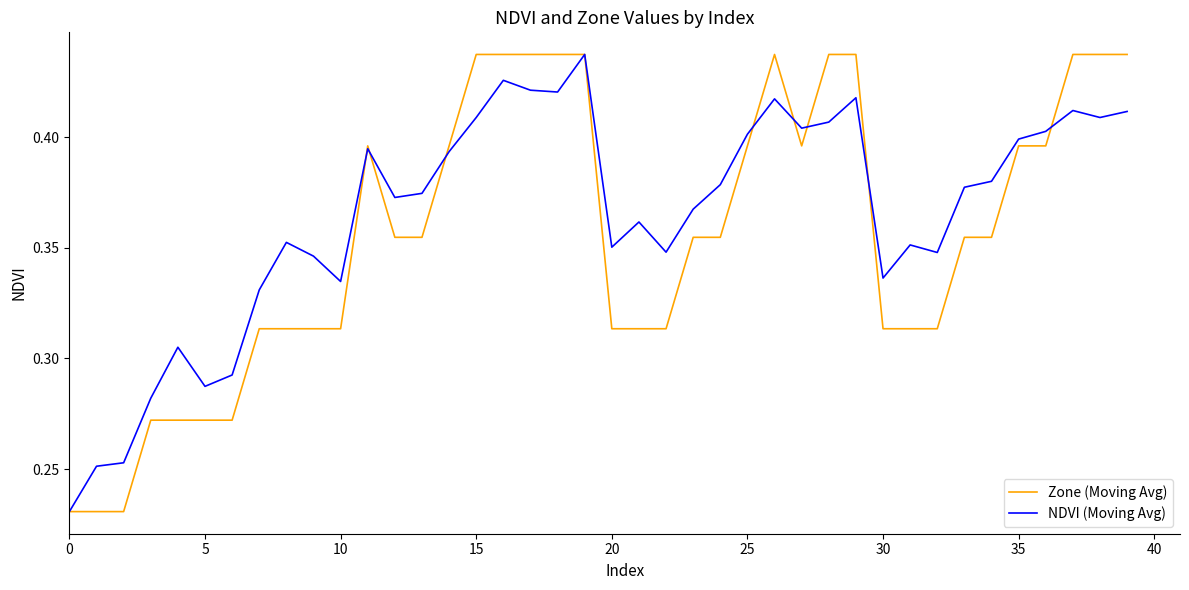

How many Zone (Moving Avg) values are between 0 and 1?

40